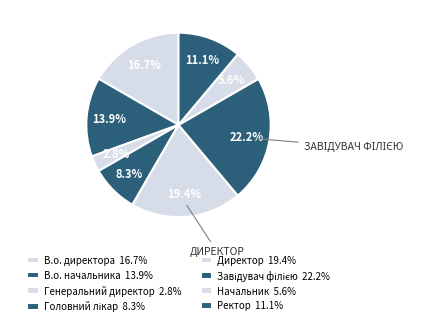

Count the number of slices in the pie.

8